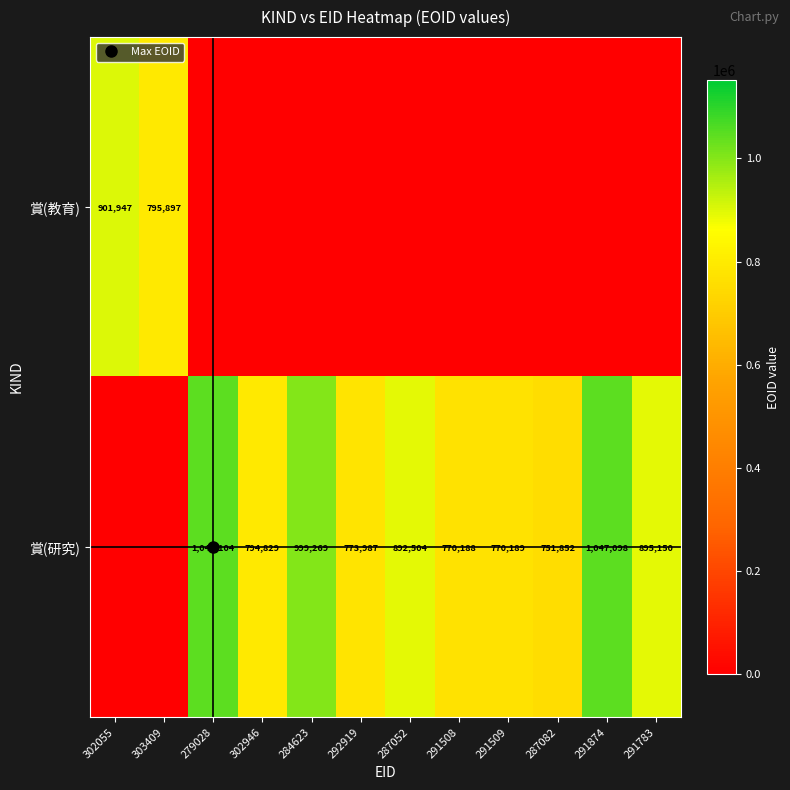

How many categories are shown in the chart?

12